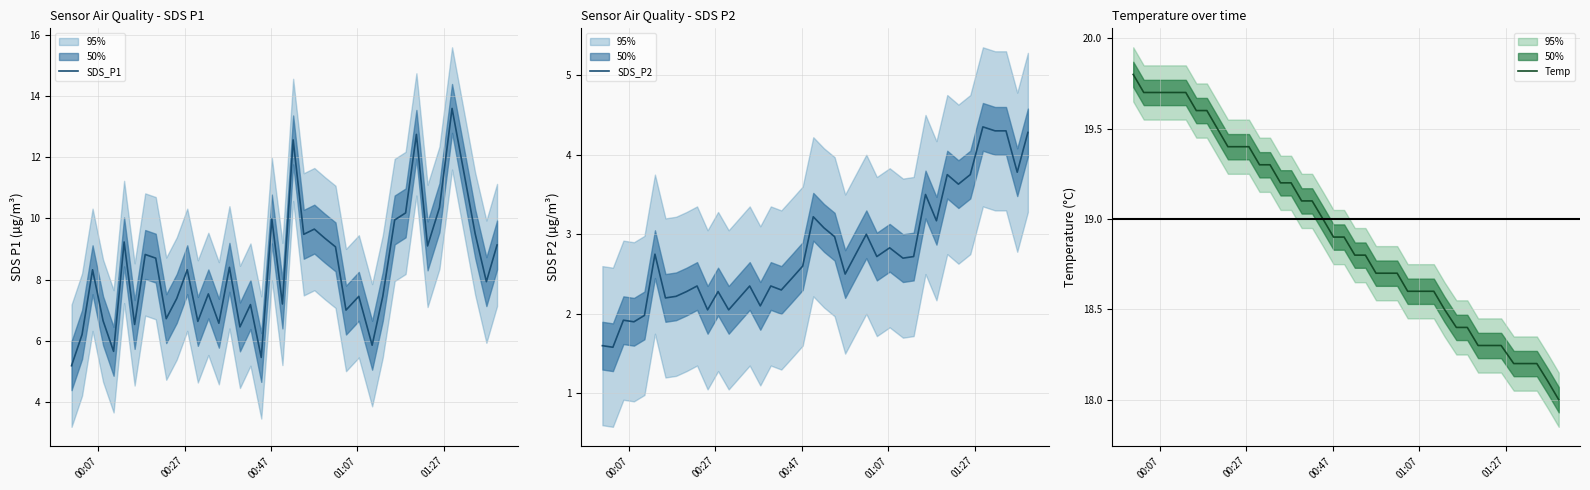

What is the maximum value for SDS_P1?

13.6